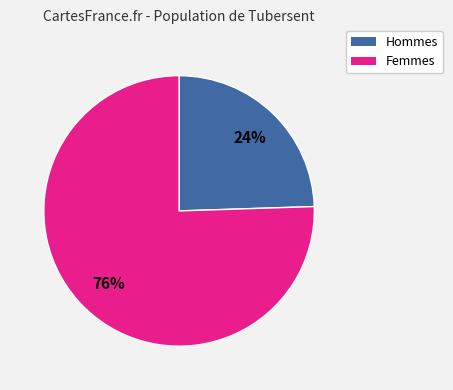

Count the number of slices in the pie.

2